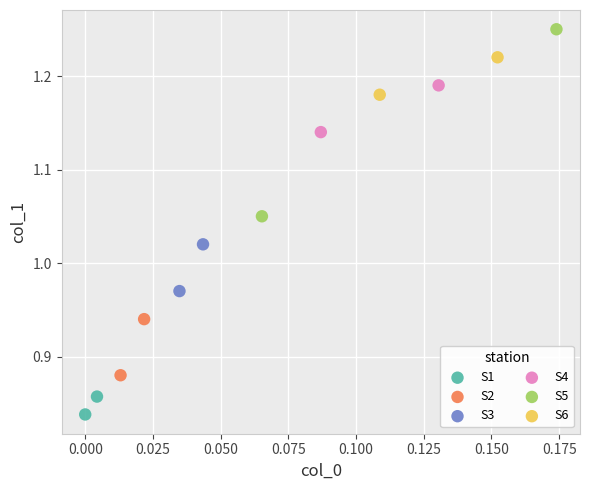

What are all the series names shown in the legend?

S1, S2, S3, S4, S5, S6